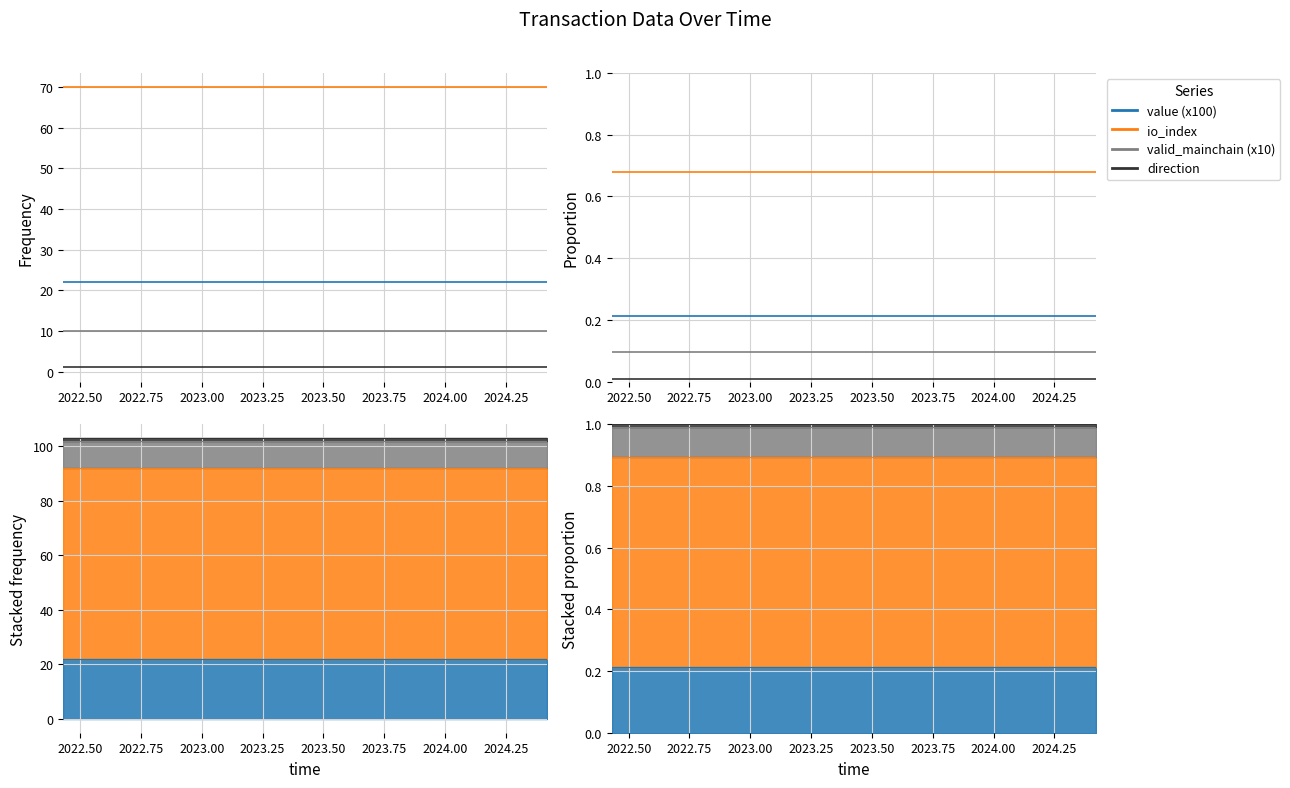

What are all the series names shown in the legend?

value (x100), io_index, valid_mainchain (x10), direction